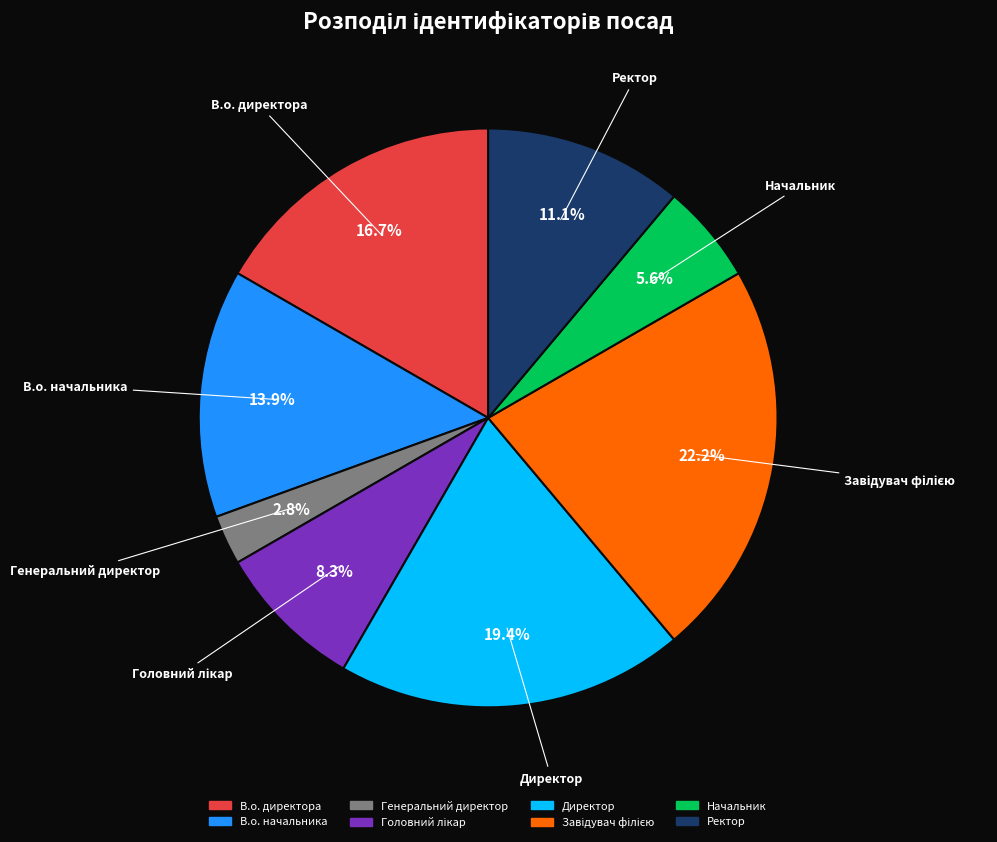

What percentage is NOT represented by Начальник?

94.4%